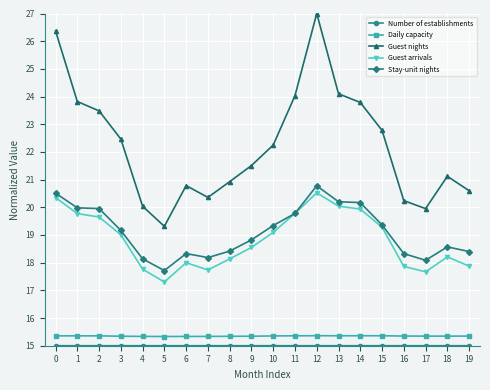

Between 11 and 19, which series saw the biggest shift?

Guest nights